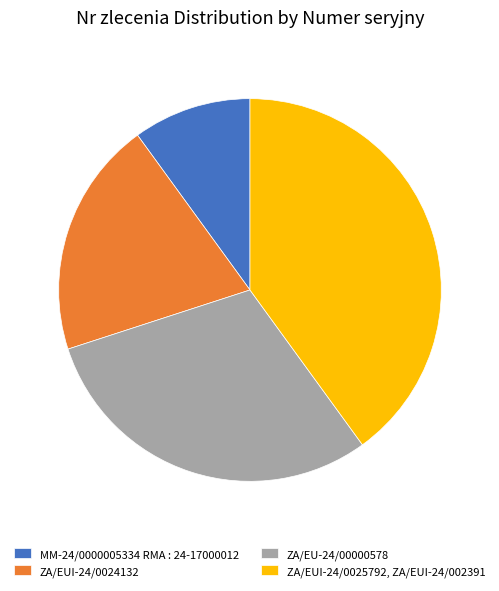

Which category has the smallest portion of the pie?

MM-24/0000005334 RMA : 24-17000012